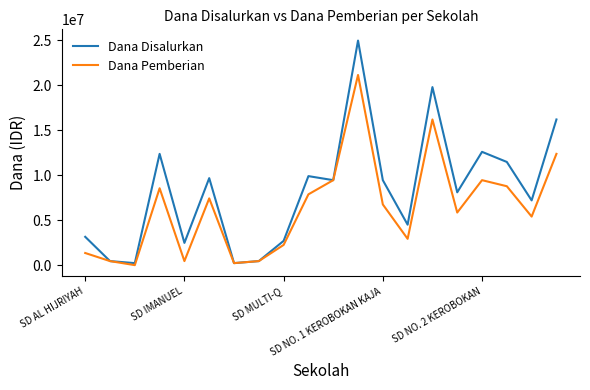

Which series has the largest range (max minus min)?

Dana Disalurkan